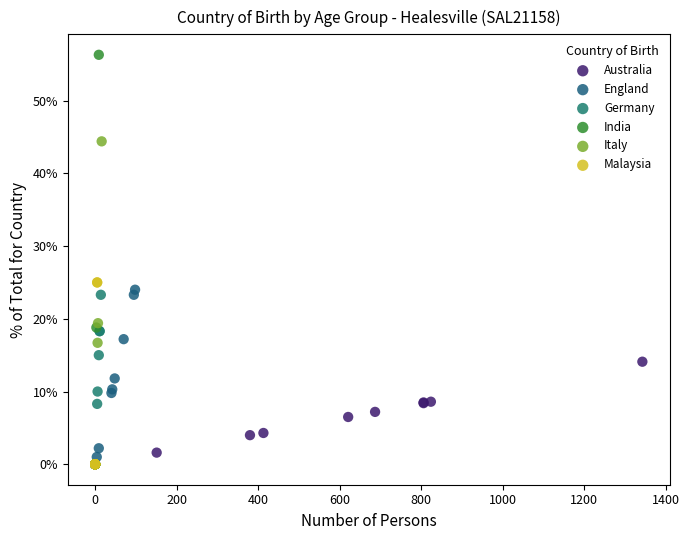

Which series has the widest spread of Y values?

India